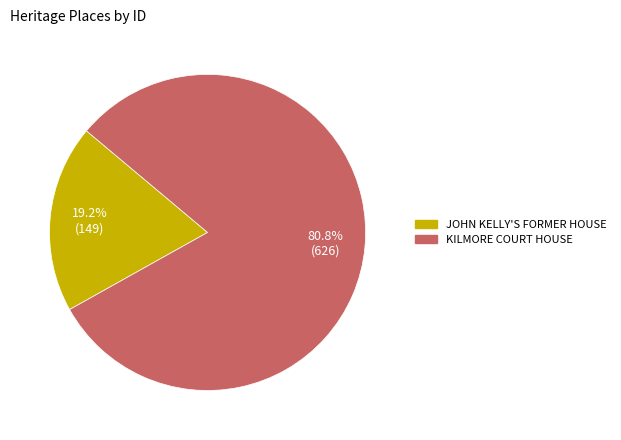

How many segments does this pie chart have?

2